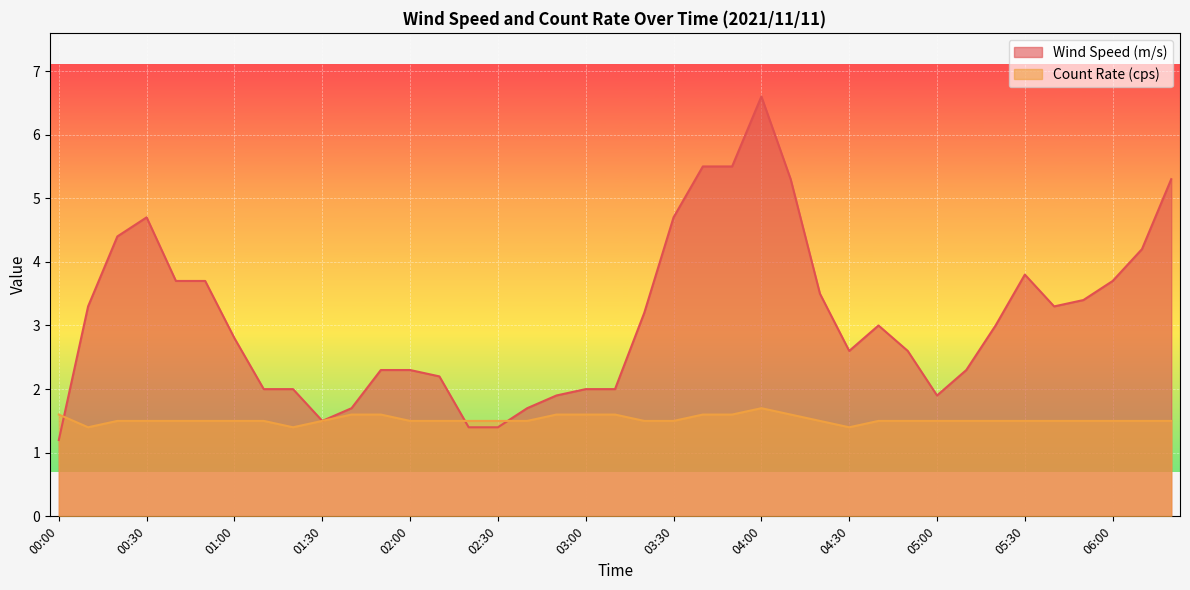

Does the chart display data point markers on the line(s)?

No